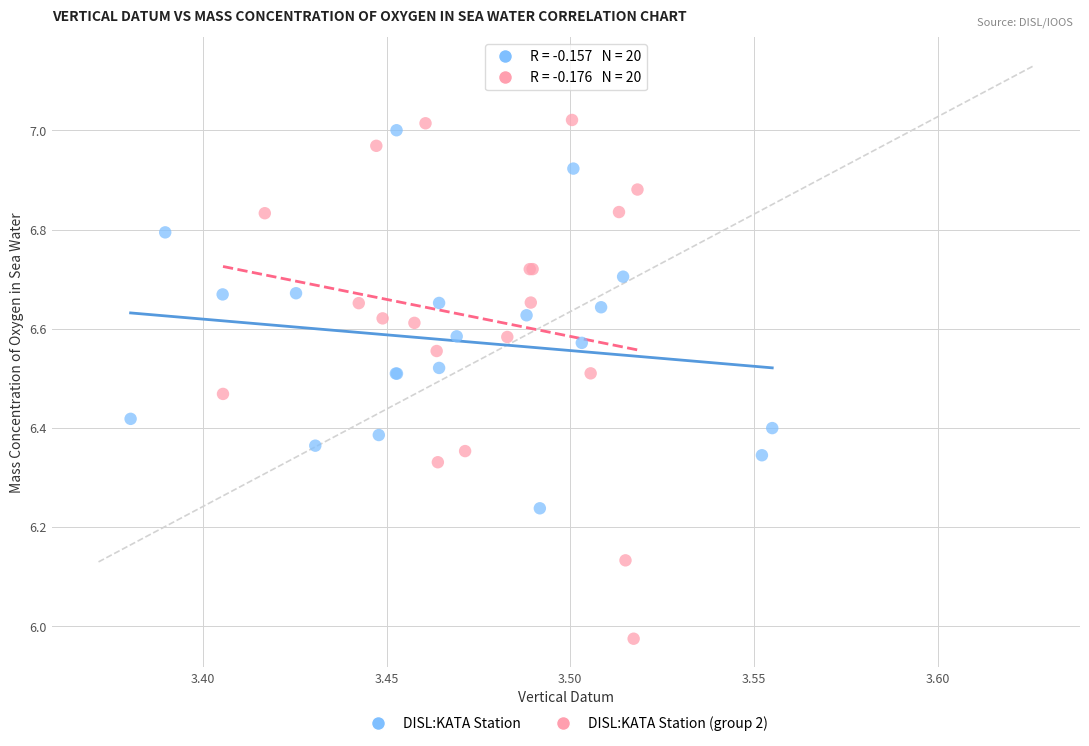

Which series has the widest spread of Y values?

DISL:KATA Station (group 2)